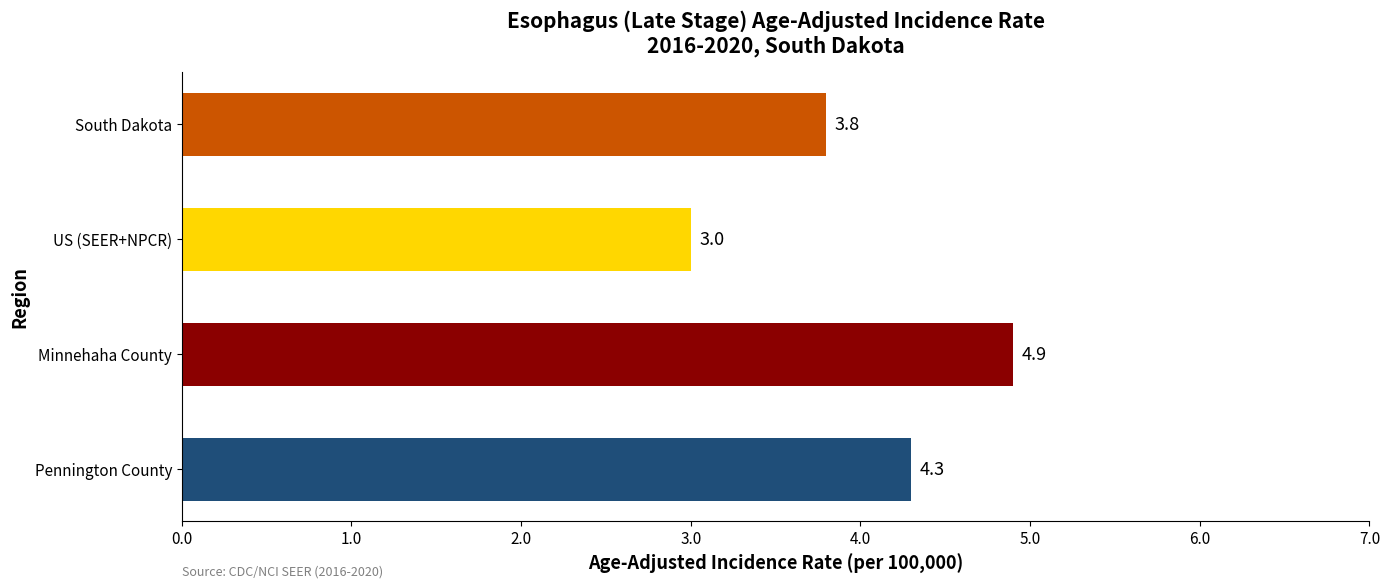

True or false: the data shows 6.5 at Minnehaha County.

False